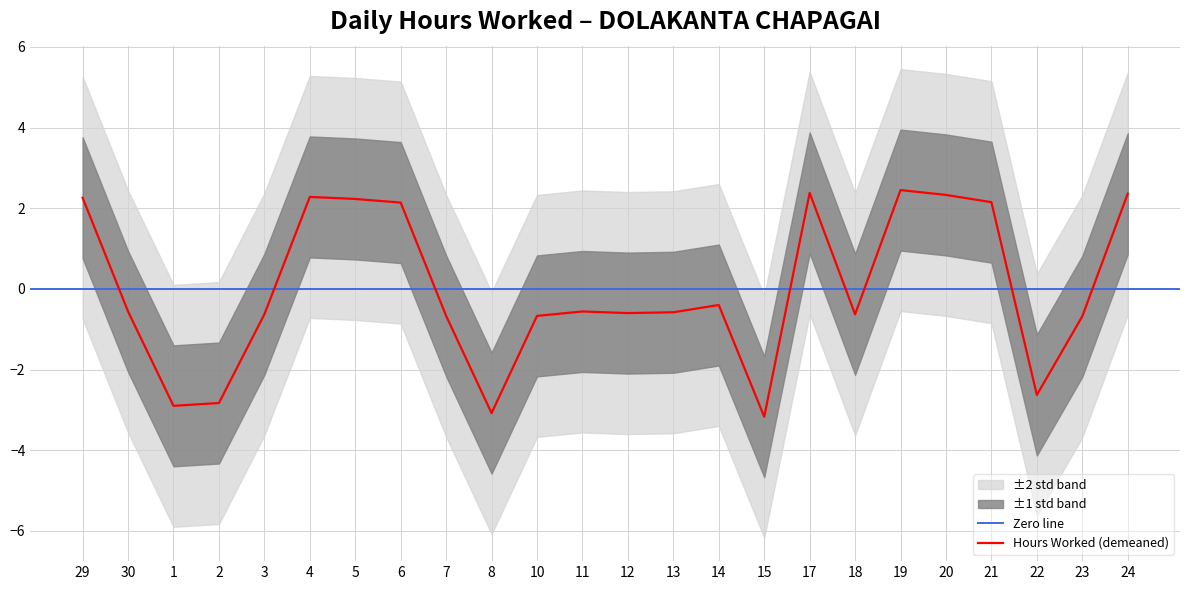

True or false: the data shows 2.4 at 24.

True